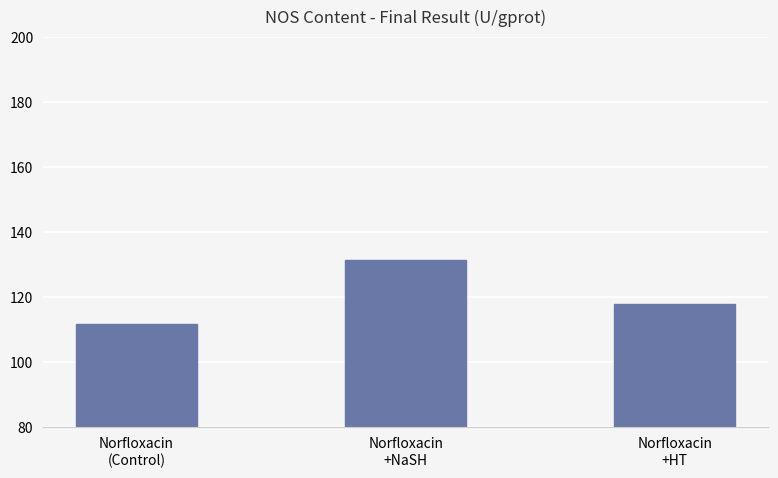

Are the bars horizontal?

No